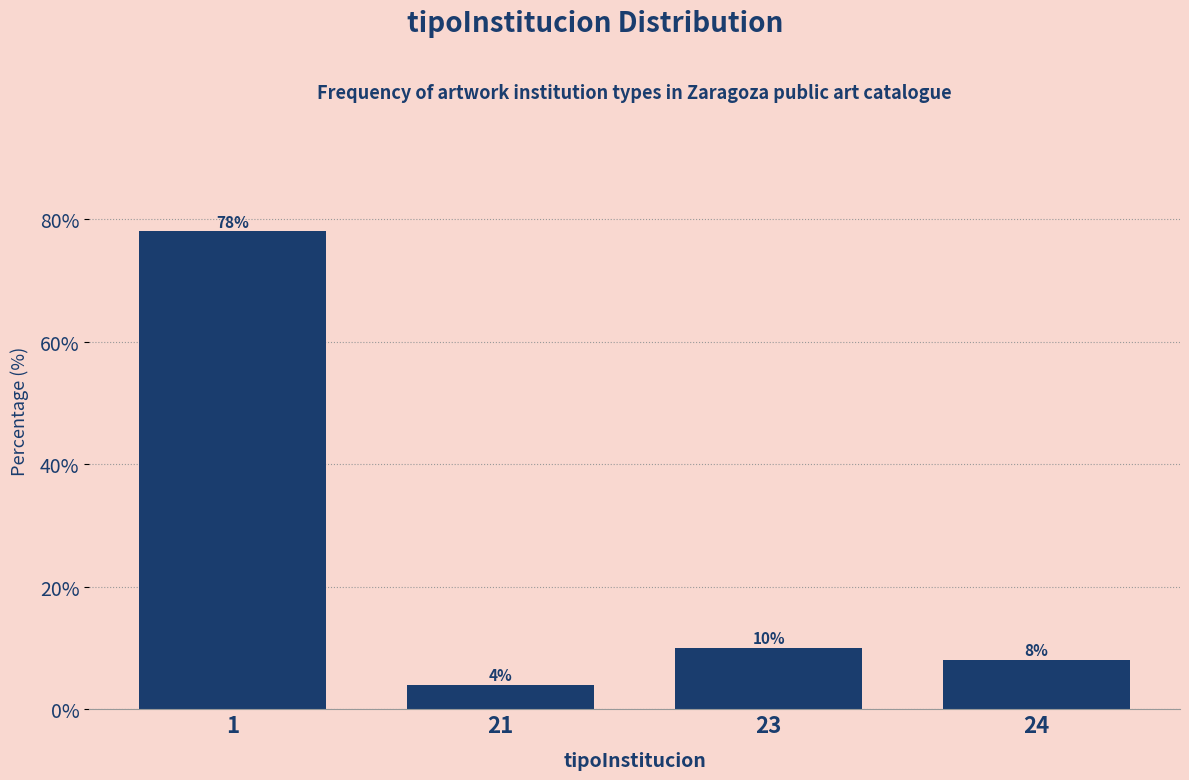

Reading right to left, extract all data points from this chart.

8	10	4	78